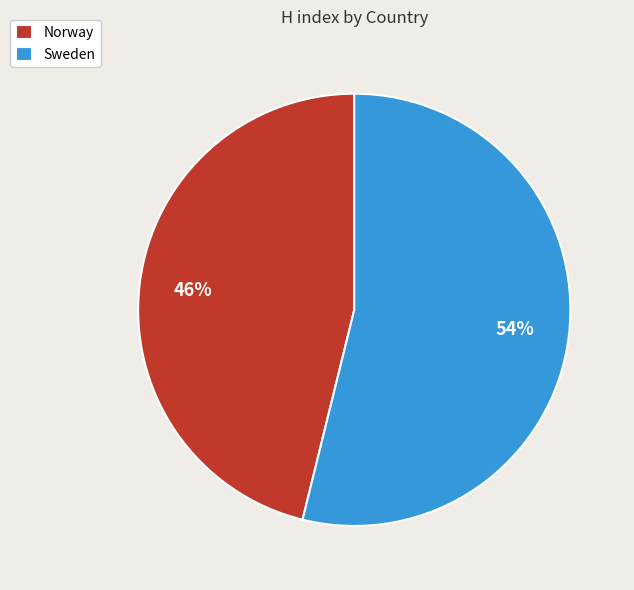

Count the number of slices in the pie.

2